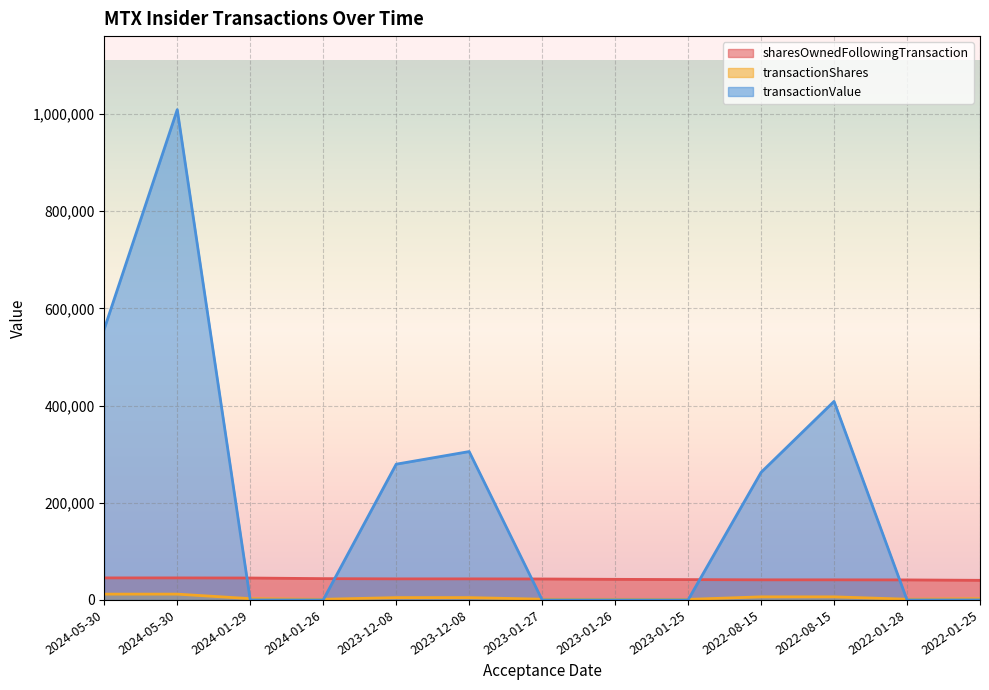

The transactionShares series shows 7856 at 2023-12-08. True or false?

False